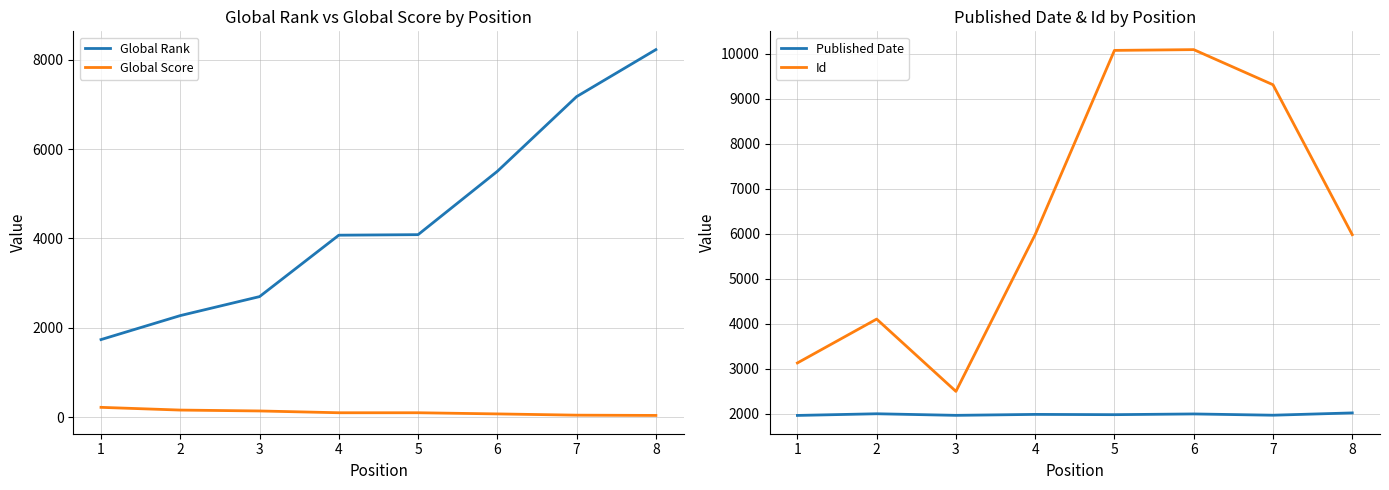

True or false: Global Rank has more than 0 points higher than both neighbors.

False